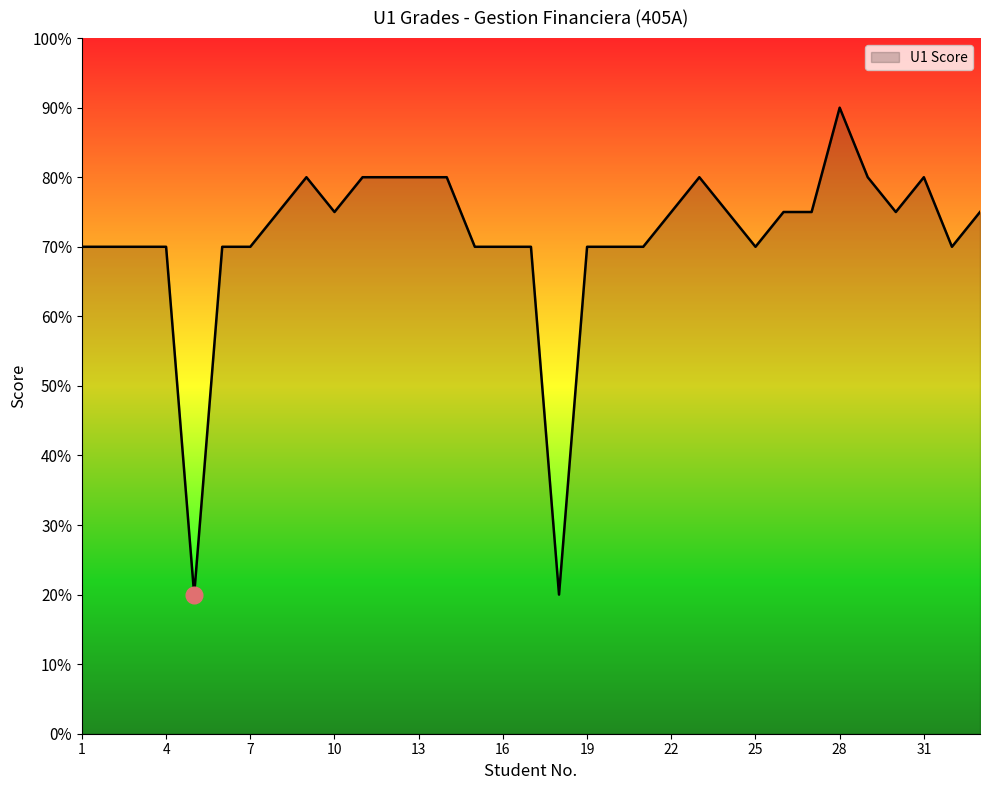

Does the chart display data point markers on the line(s)?

No